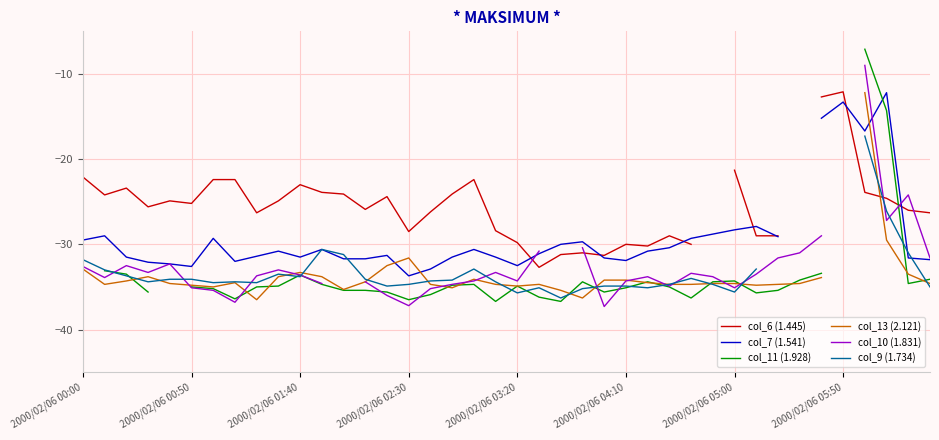

True or false: col_7 (1.541) has a value of -30.6 at 11.

True